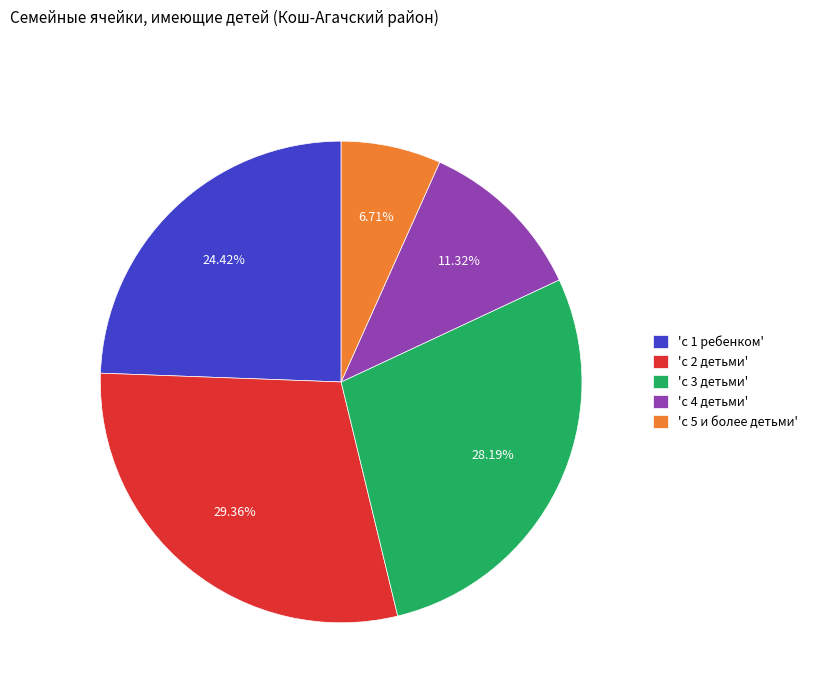

Is there any slice that represents more than half of the pie?

No